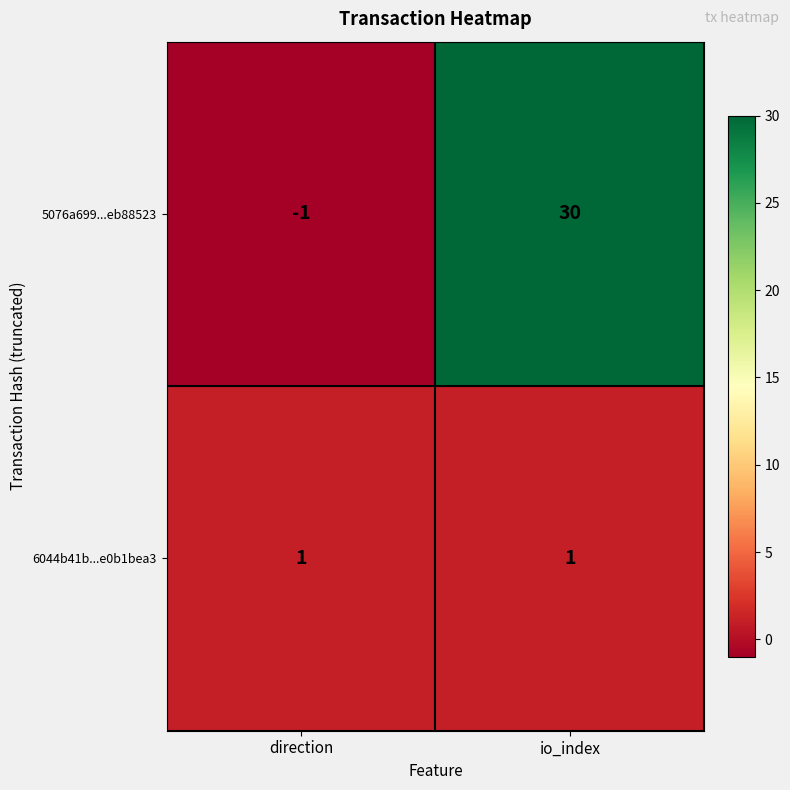

Is the value of 5076a699...eb88523 at direction greater than the value of 6044b41b...e0b1bea3 at io_index?

No